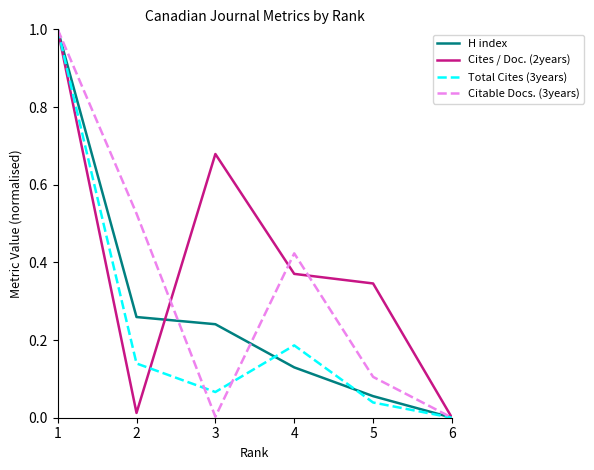

What is the maximum value shown in the chart?

1.0